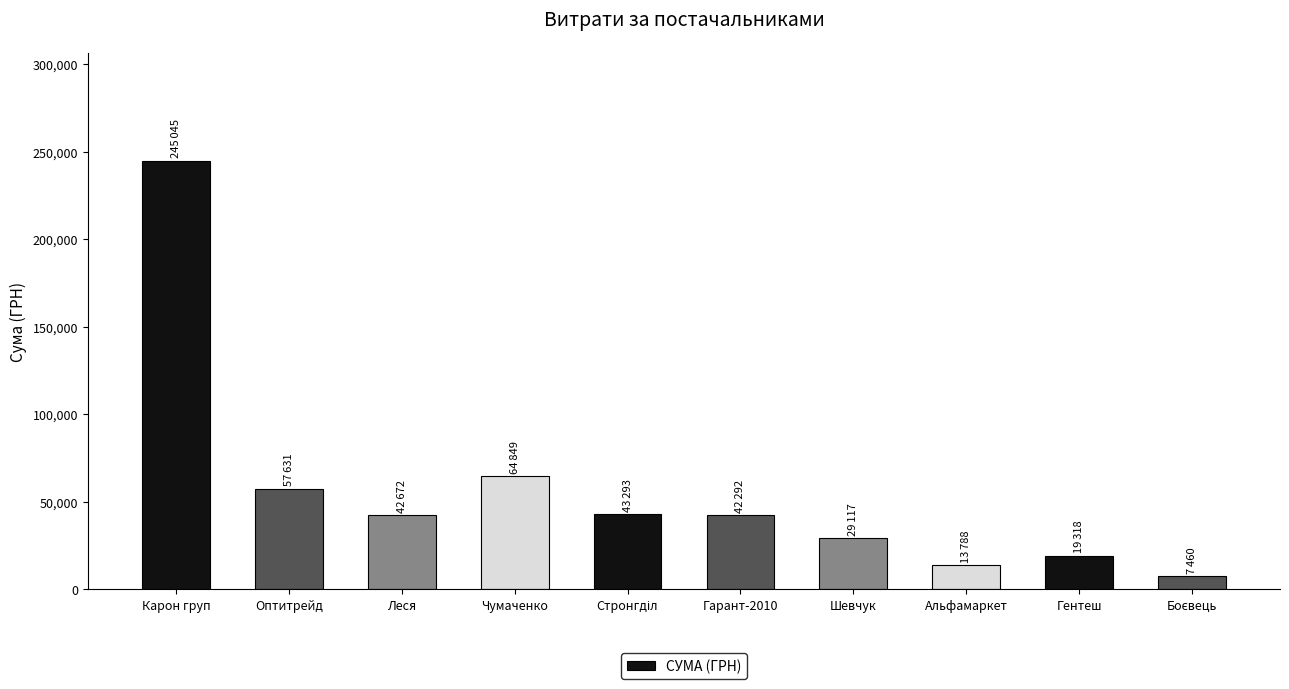

Does the chart contain stacked bars?

No